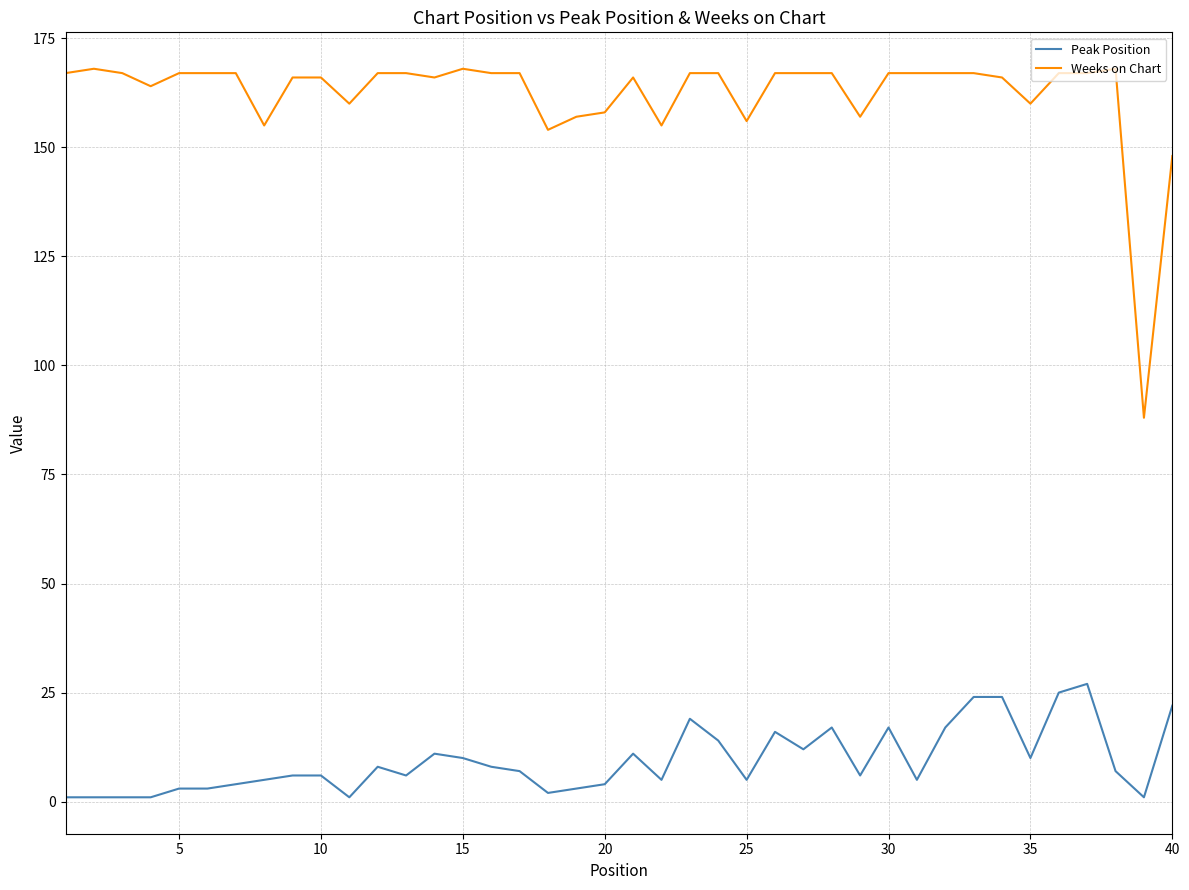

Rank the series by their average value, from highest to lowest.

Weeks on Chart, Peak Position